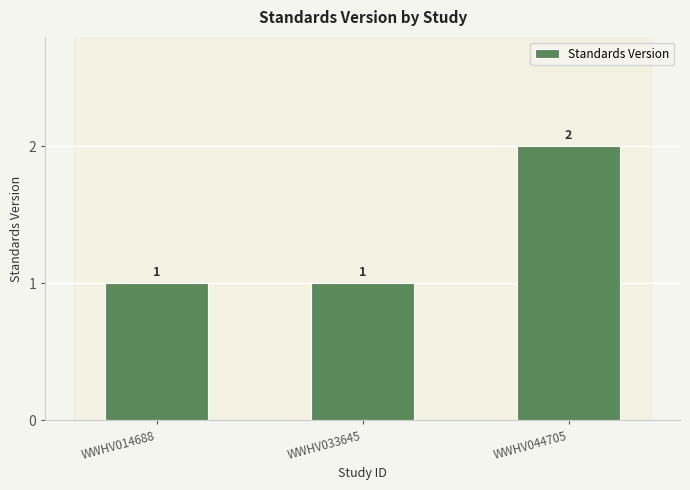

Approximately how many times larger is the value at WWHV014688 compared to WWHV033645?

1.0